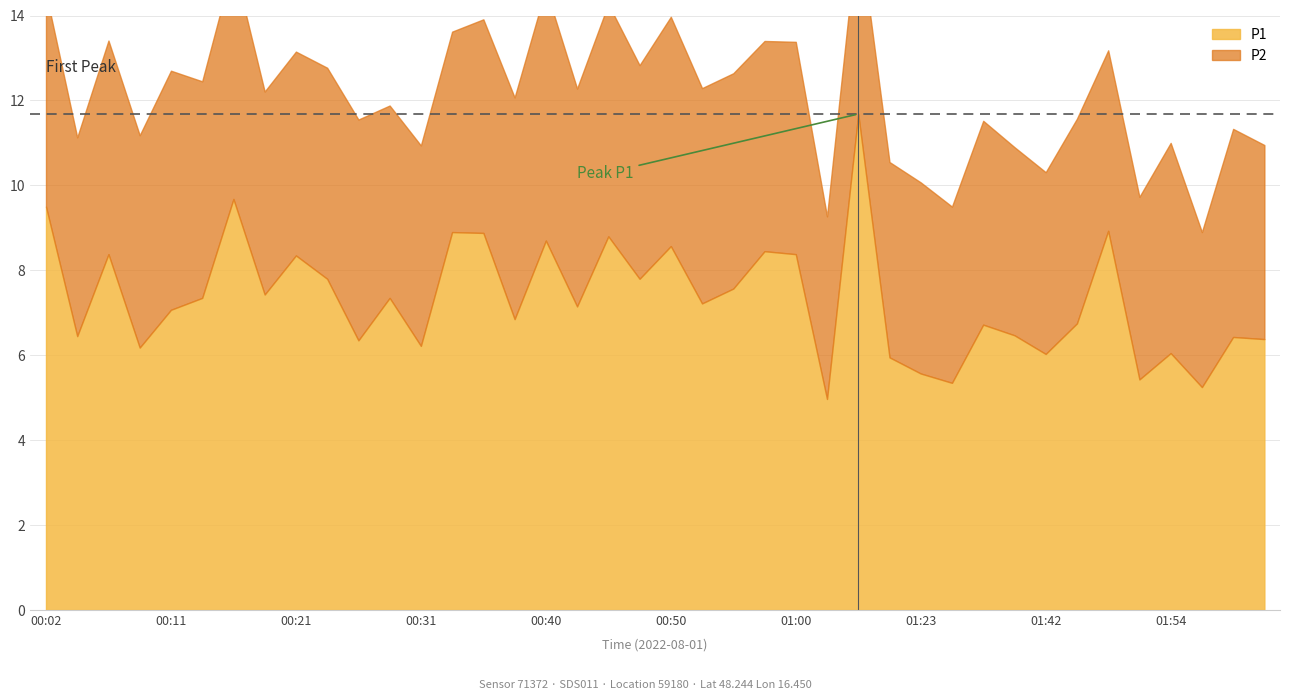

Between 01:12 and 01:59, which series saw the biggest shift?

P1